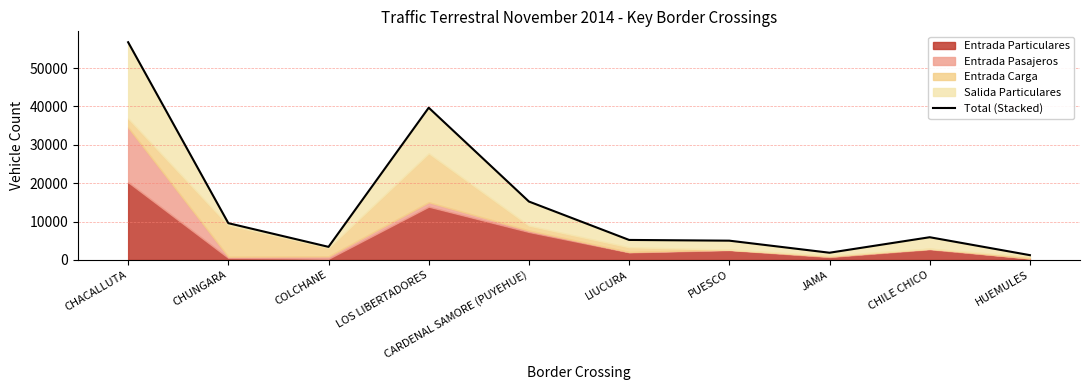

List the labels in order of value, smallest first.

HUEMULES, JAMA, COLCHANE, PUESCO, LIUCURA, CHILE CHICO, CHUNGARA, CARDENAL SAMORE (PUYEHUE), LOS LIBERTADORES, CHACALLUTA